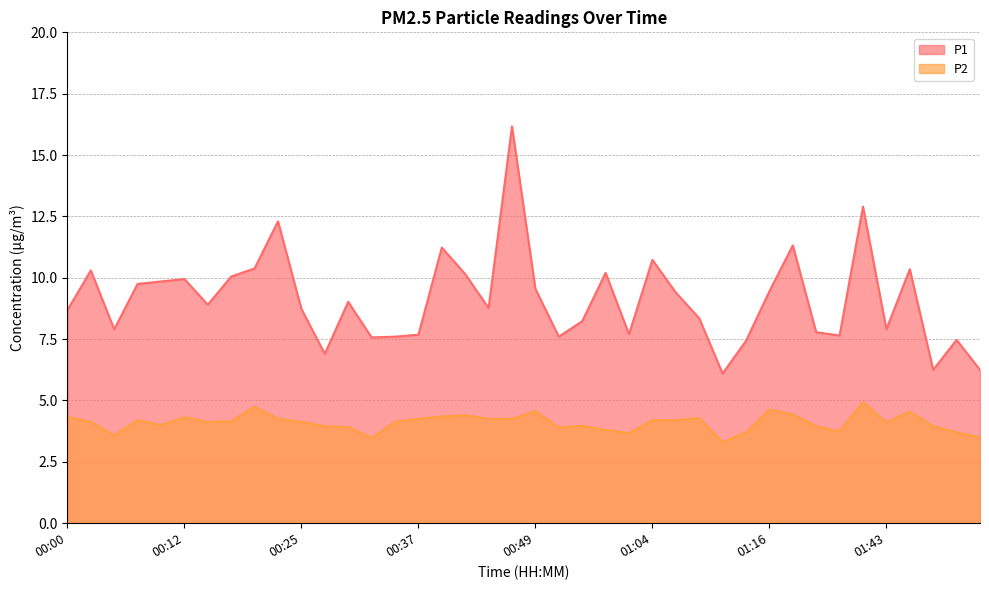

At how many categories does at least one series exceed 14?

1